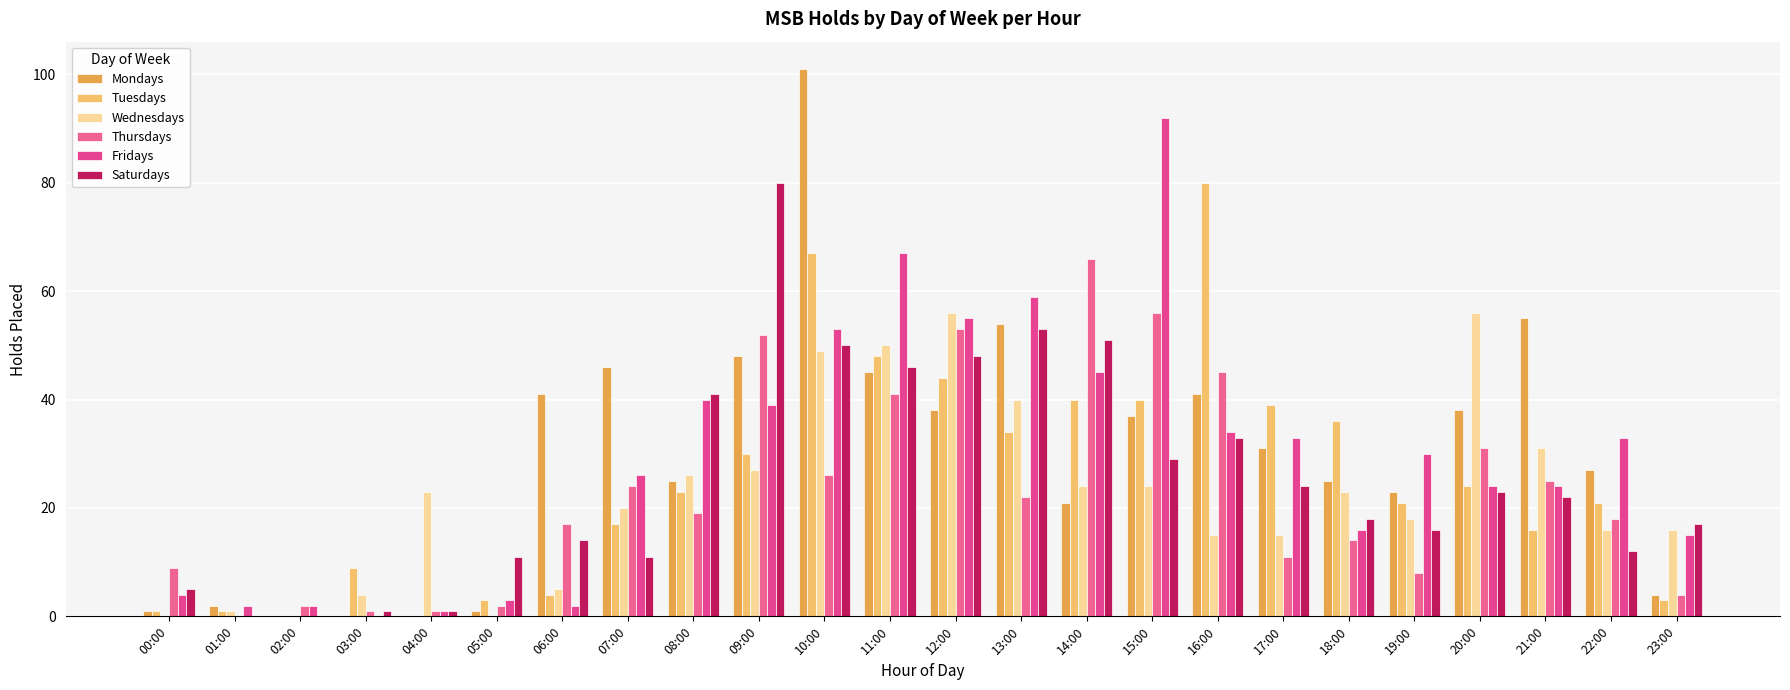

What is the label of the 17th bar from the right?

07:00